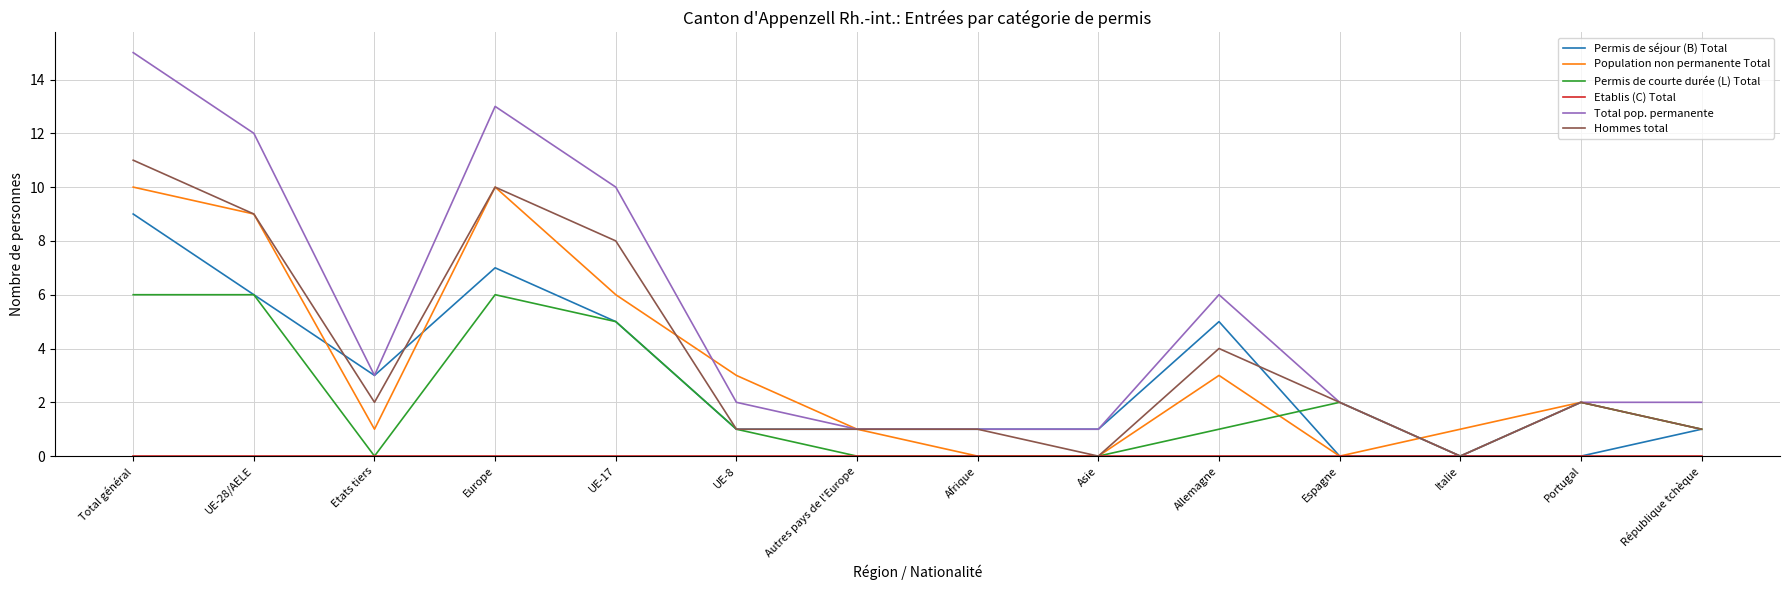

Which series has the largest total across all categories?

Total pop. permanente